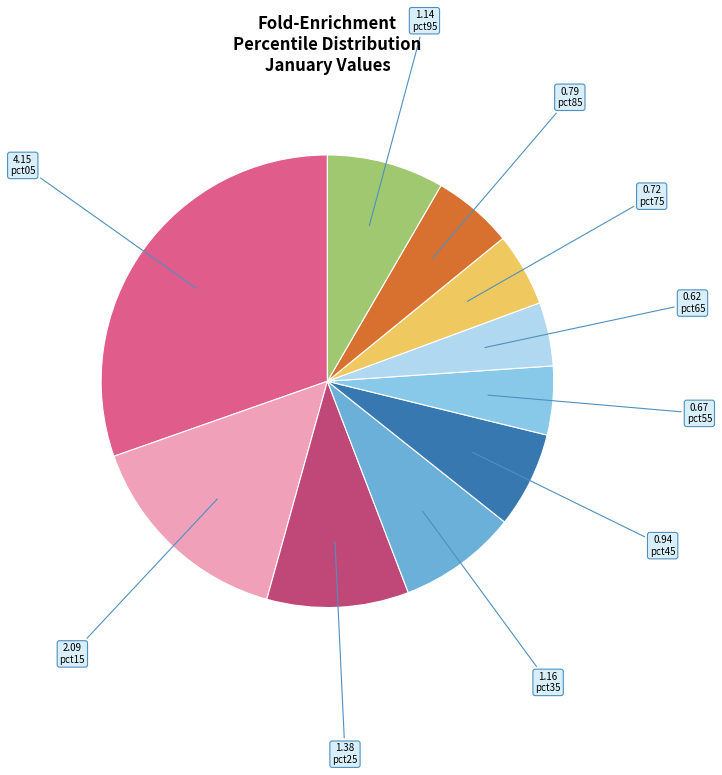

Does any single category account for the majority?

No